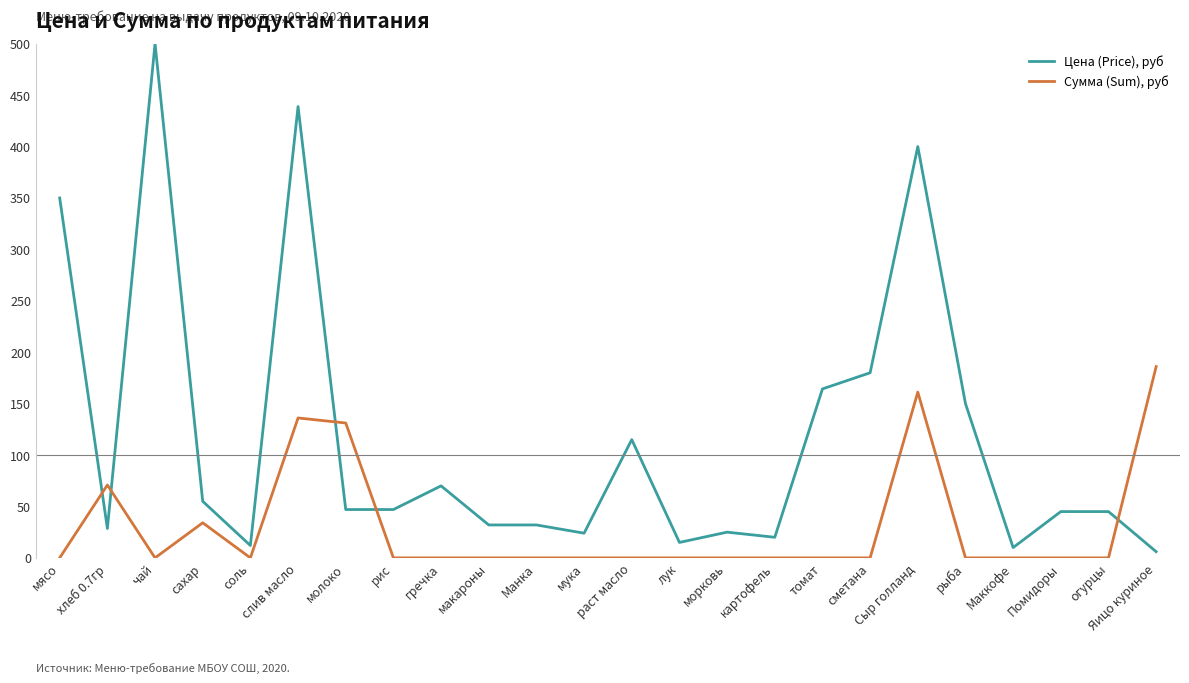

Count the number of data series in this chart.

2